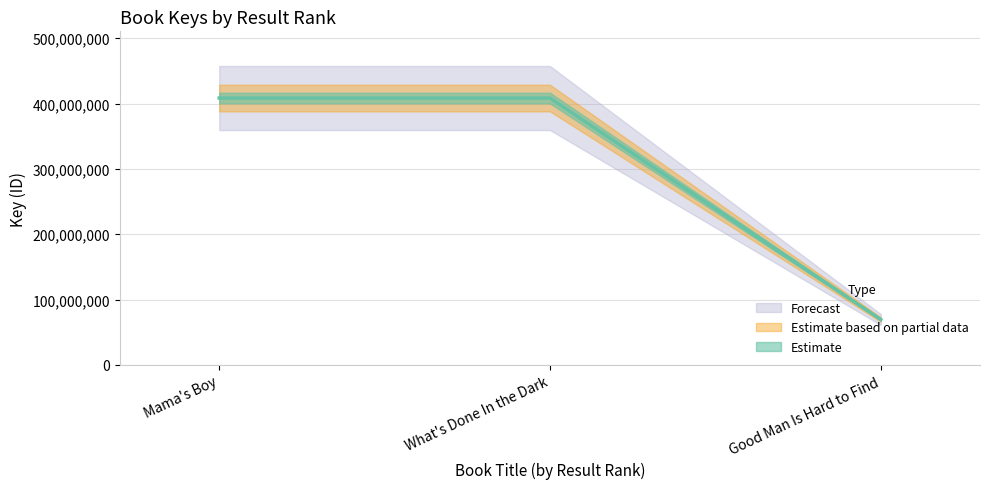

The chart shows a value of 408404011 at Mama's Boy. True or false?

True